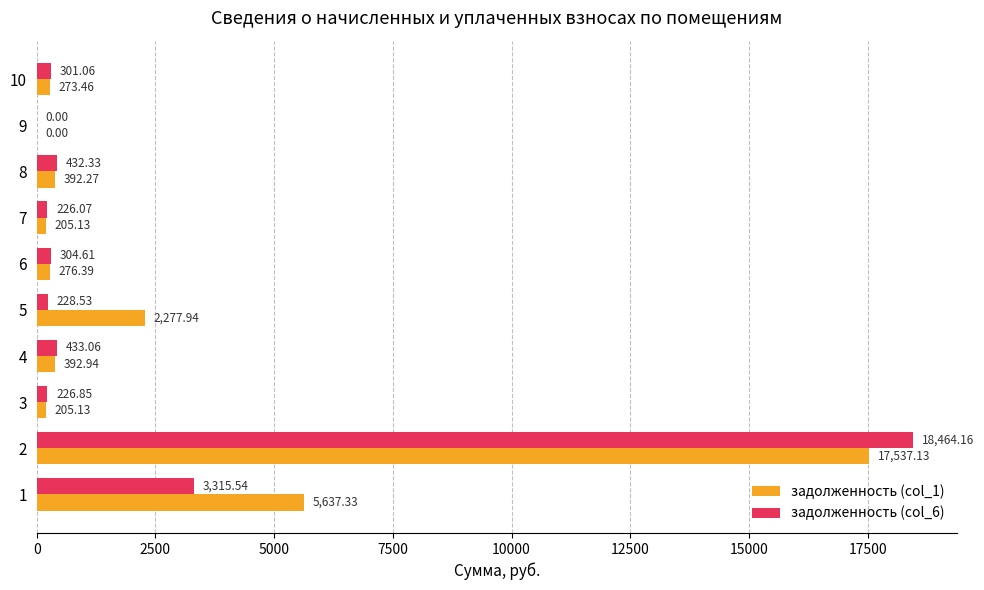

Which series has the widest spread of values?

задолженность (col_6)